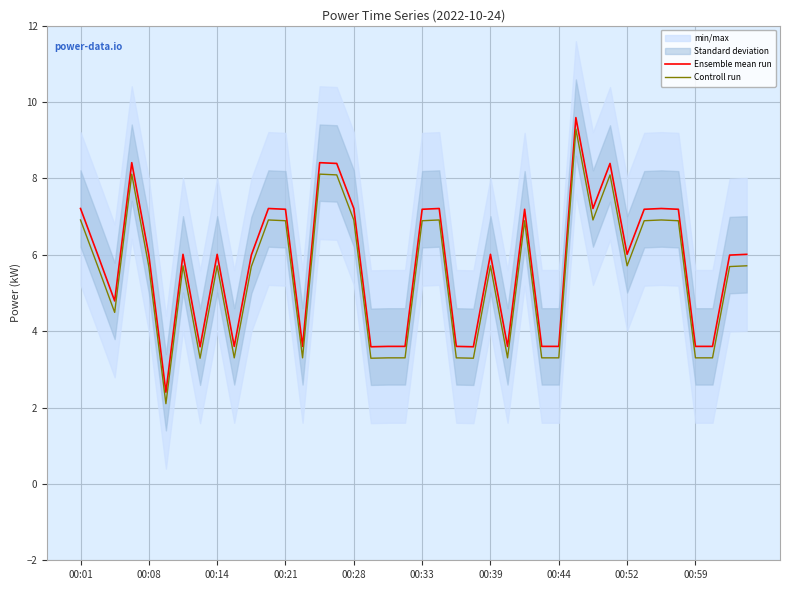

True or false: Controll run and Ensemble mean run intersect in this chart.

False